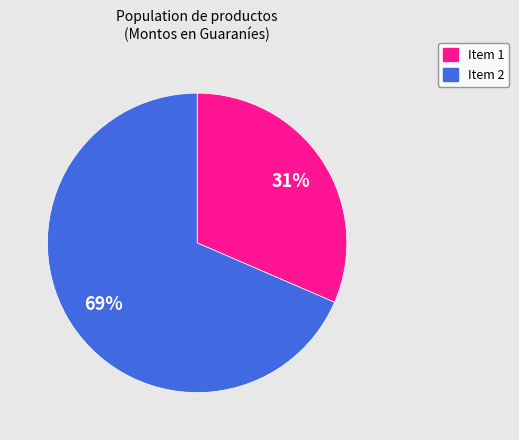

Does any single category account for the majority?

Yes